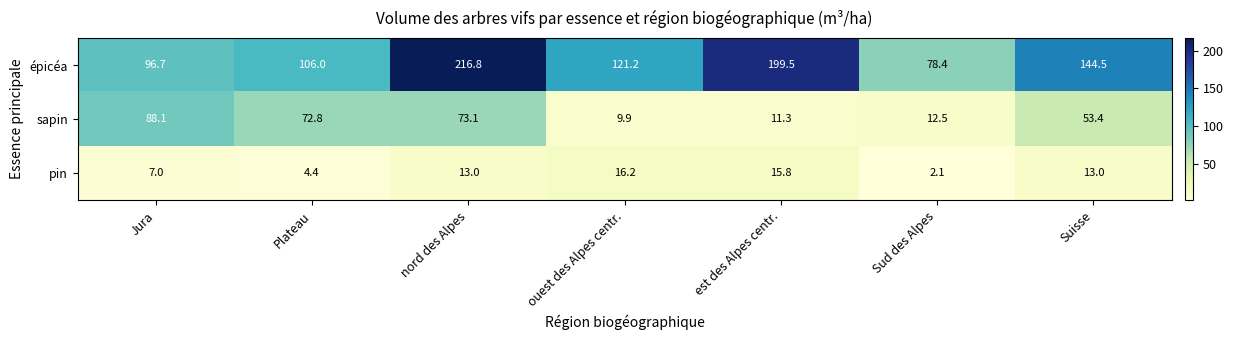

At how many categories does at least one series exceed 51?

7